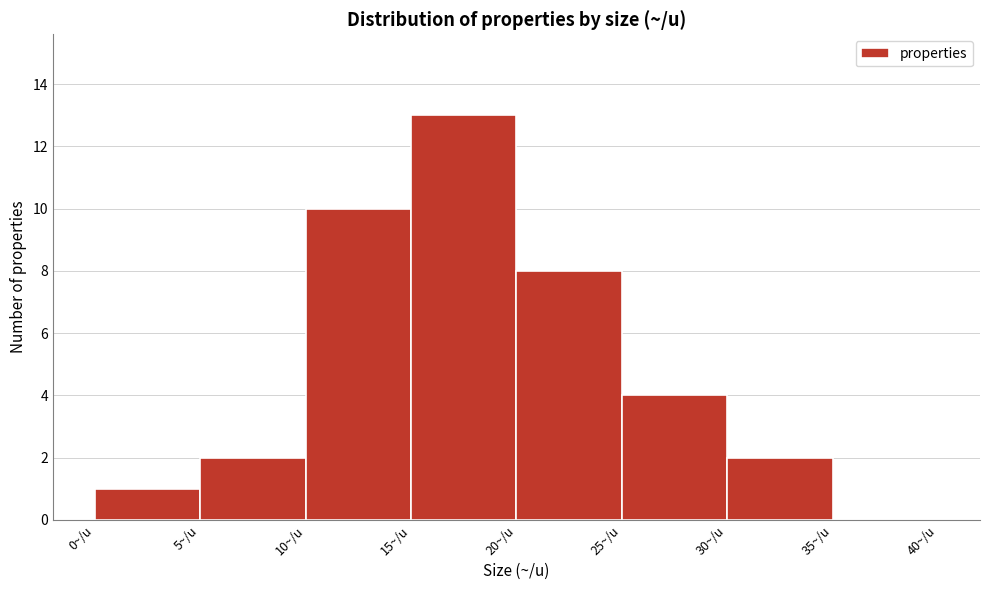

Which range on the x-axis has the tallest bar?

15 to 20